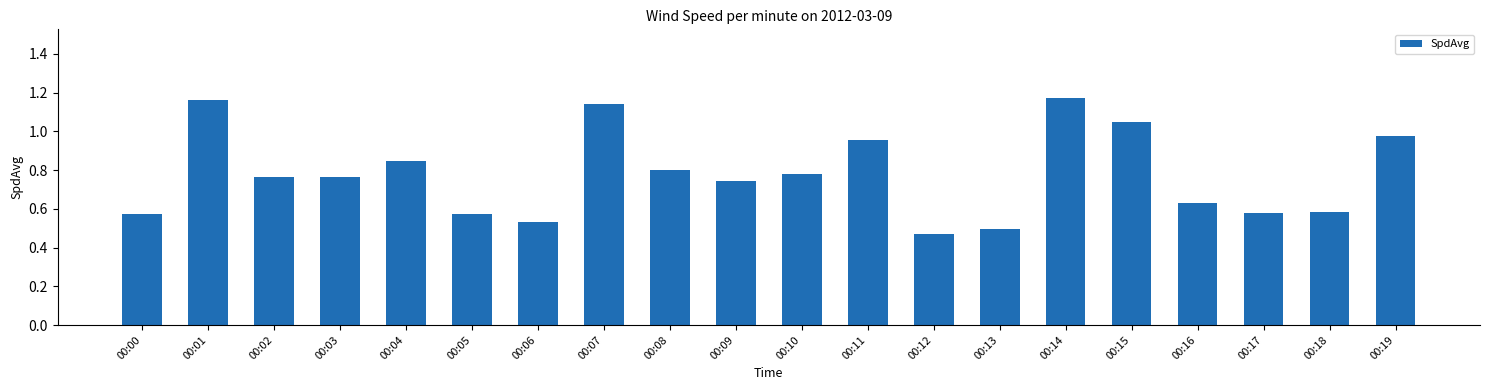

True or false: the data shows 0.8 at 00:10.

True